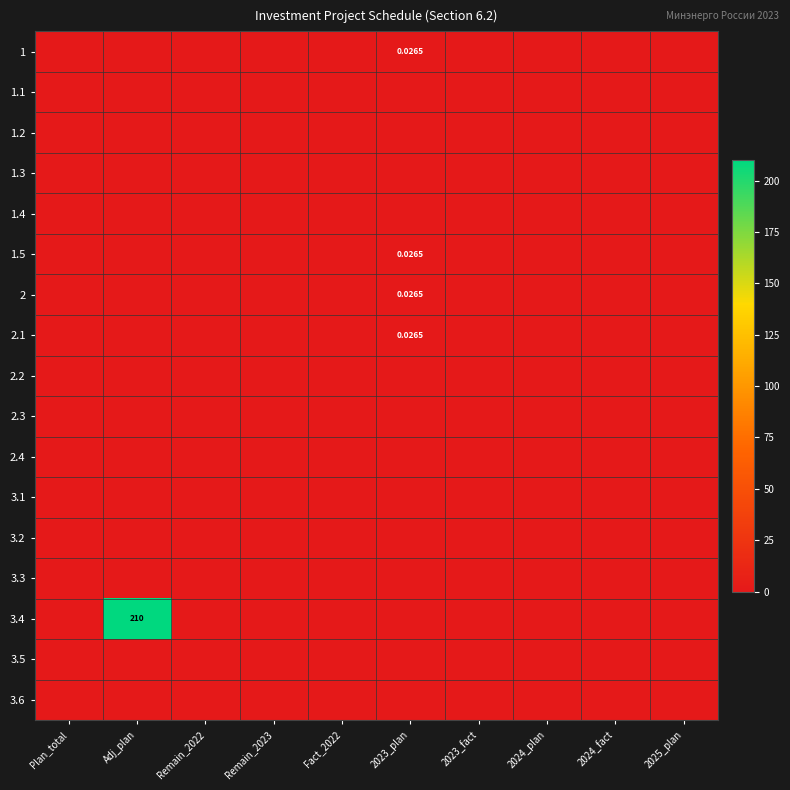

What is the difference between the highest and lowest values at Adj_plan?

210.0